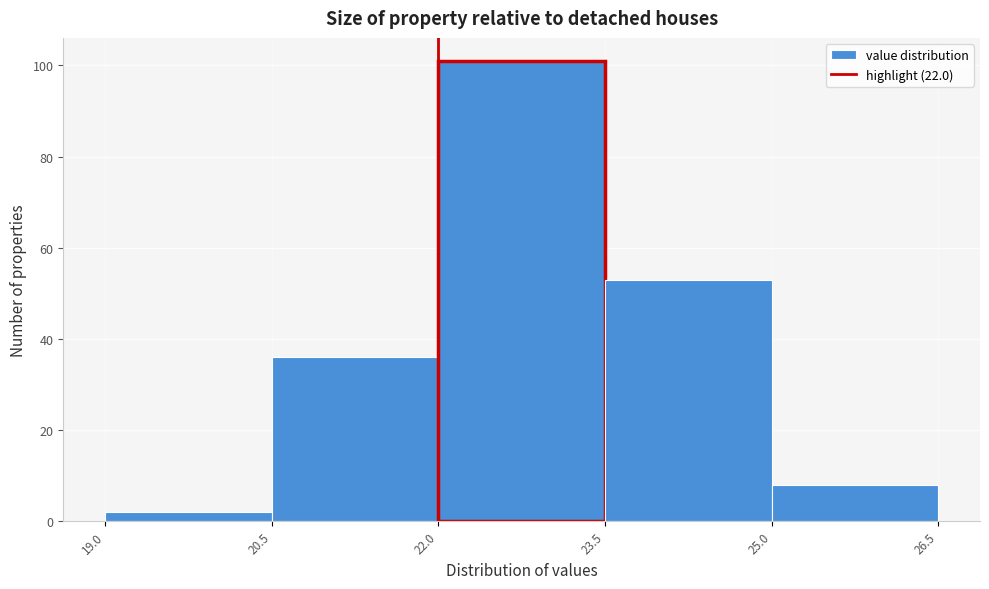

Reading left to right, transcribe this chart: for each bar, give the range it covers on the x-axis and its height. The values are not printed on the chart, so give them approximately, as read against the axis.

19.0 to 20.5: 2
20.5 to 22.0: 36
22.0 to 23.5: 102
23.5 to 25.0: 54
25.0 to 26.5: 8